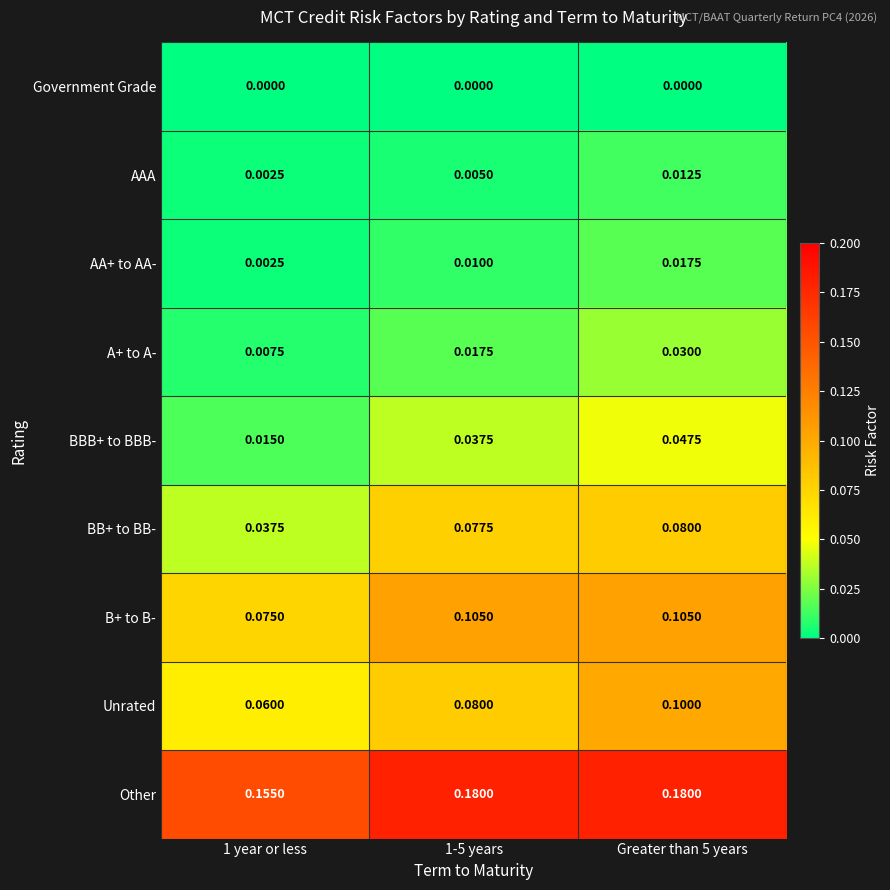

Which series has the largest total across all categories?

Other